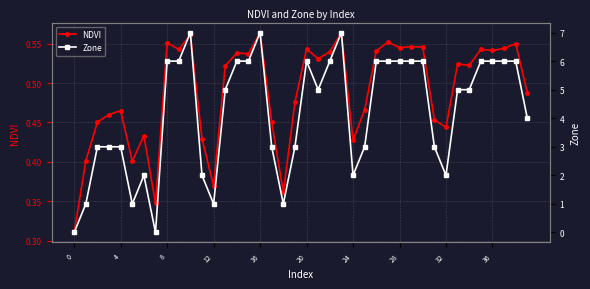

What is the highest value of the NDVI series?

0.6